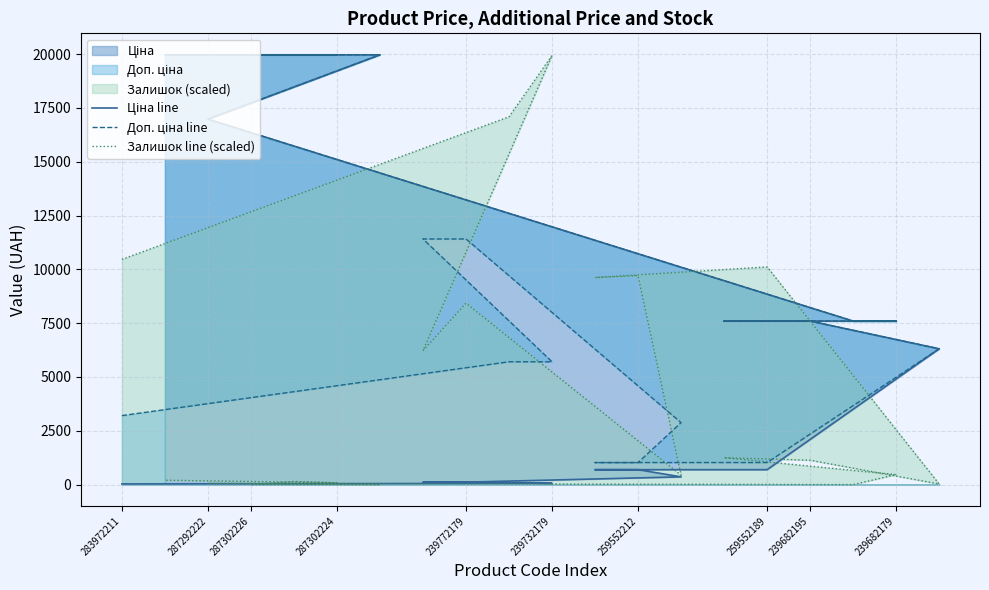

Where does the Залишок line (scaled) series first go above 1133?

283972211